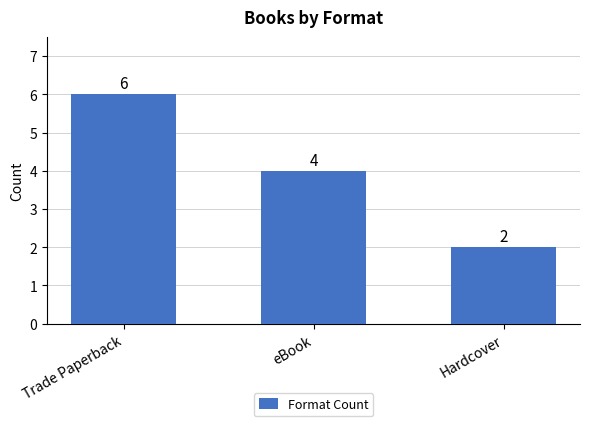

What is the sum of all values?

12